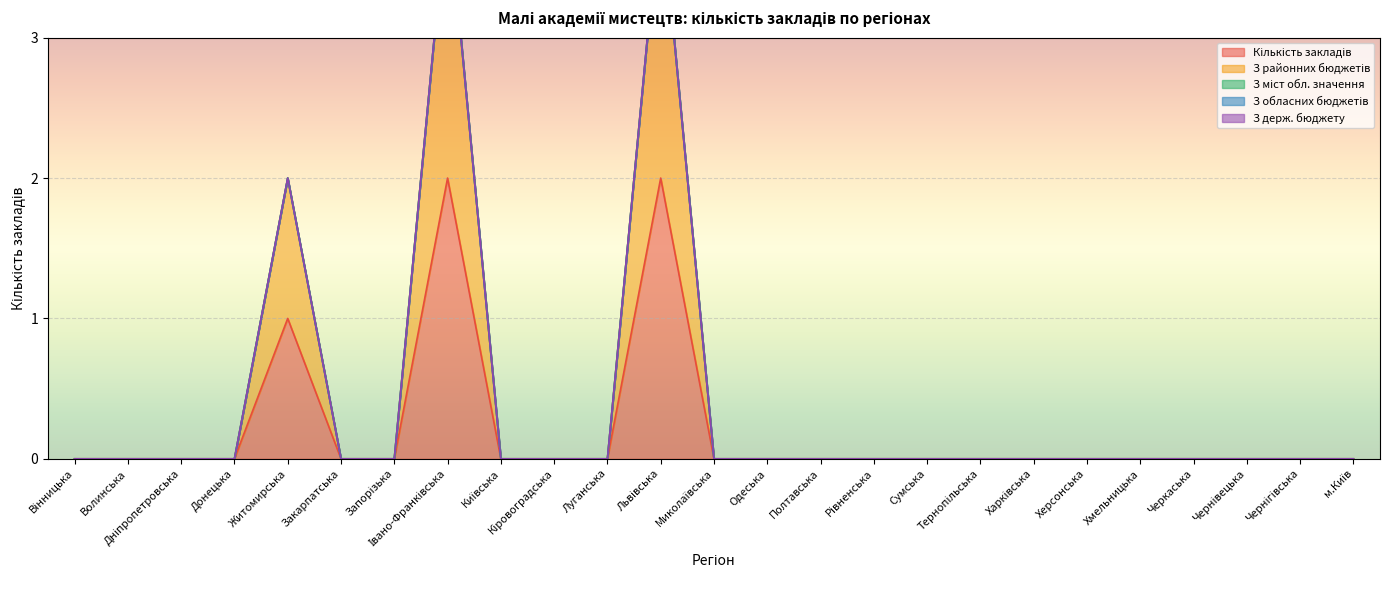

Is the value of Кількість закладів at Чернігівська greater than the value of З держ. бюджету at Черкаська?

No